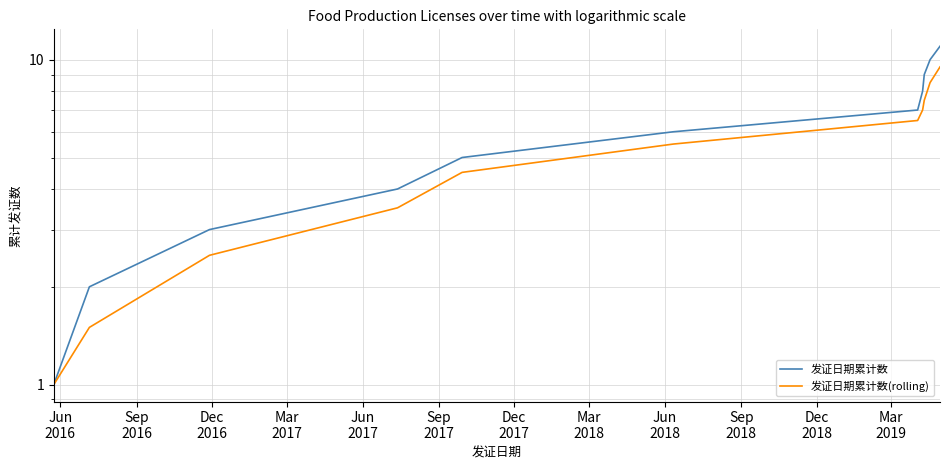

Reading left to right, extract all data points from this chart.

发证日期累计数: 1.0	2.0	3.0	4.0	5.0	6.0	7.0	8.0	9.0	10.0	11.0
发证日期累计数(rolling): 1.0	1.5	2.5	3.5	4.5	5.5	6.5	7.0	7.5	8.5	9.5